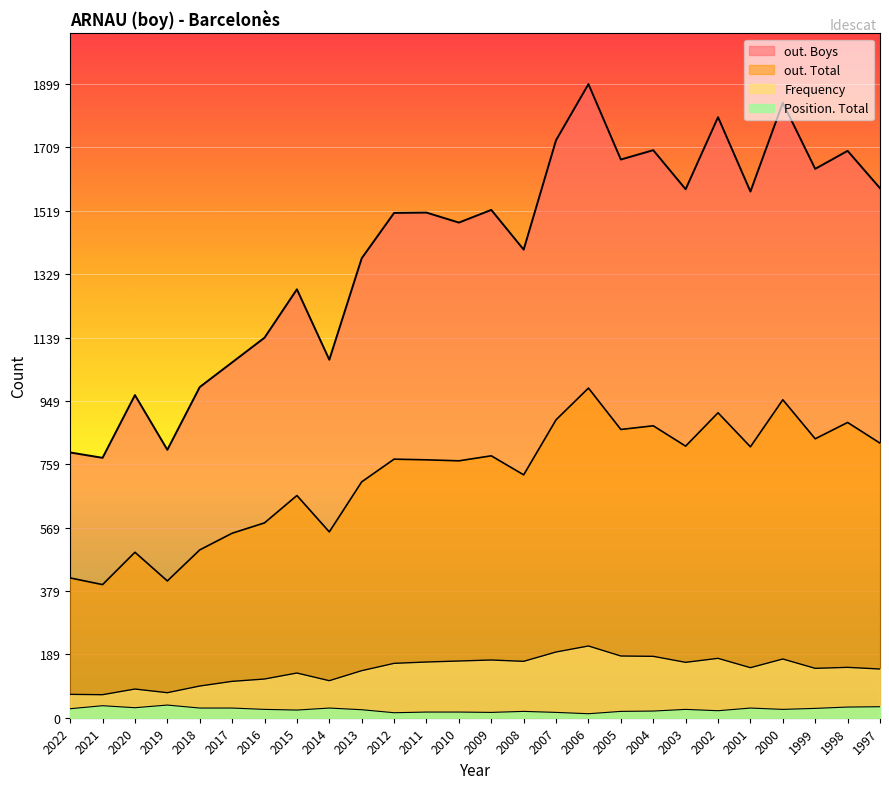

Between 2021 and 2001, which series saw the biggest shift?

out. Boys